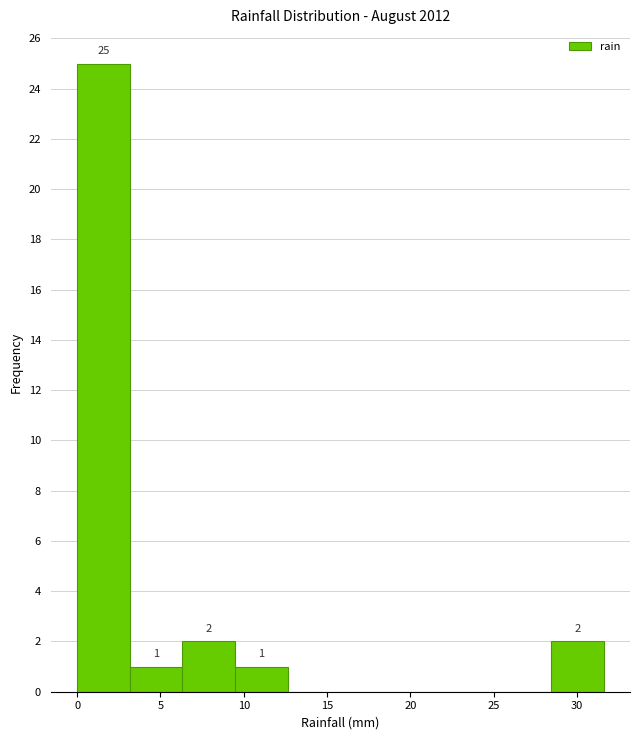

Which range on the x-axis has the tallest bar?

0.0 to 3.0